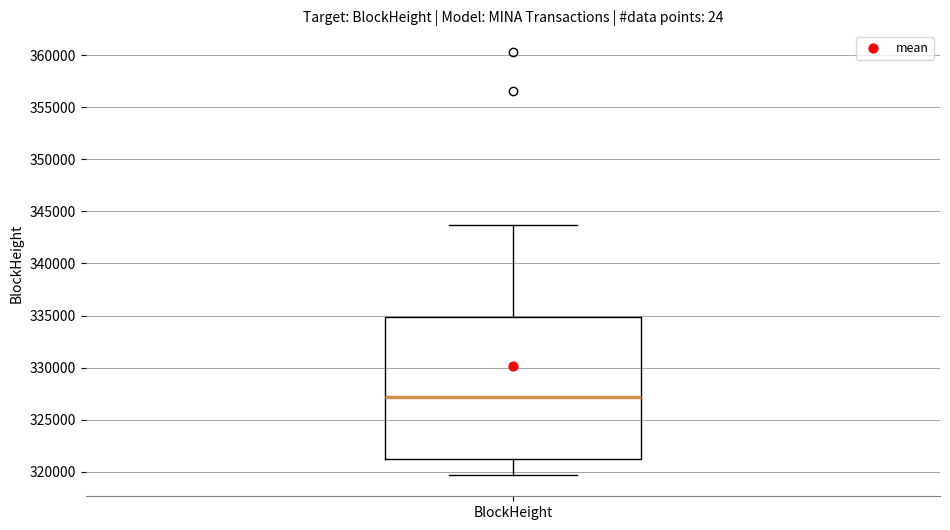

Where is the upper edge of the box for BlockHeight on the y-axis? The values are not printed on the chart, so give them approximately, as read against the axis.

335000